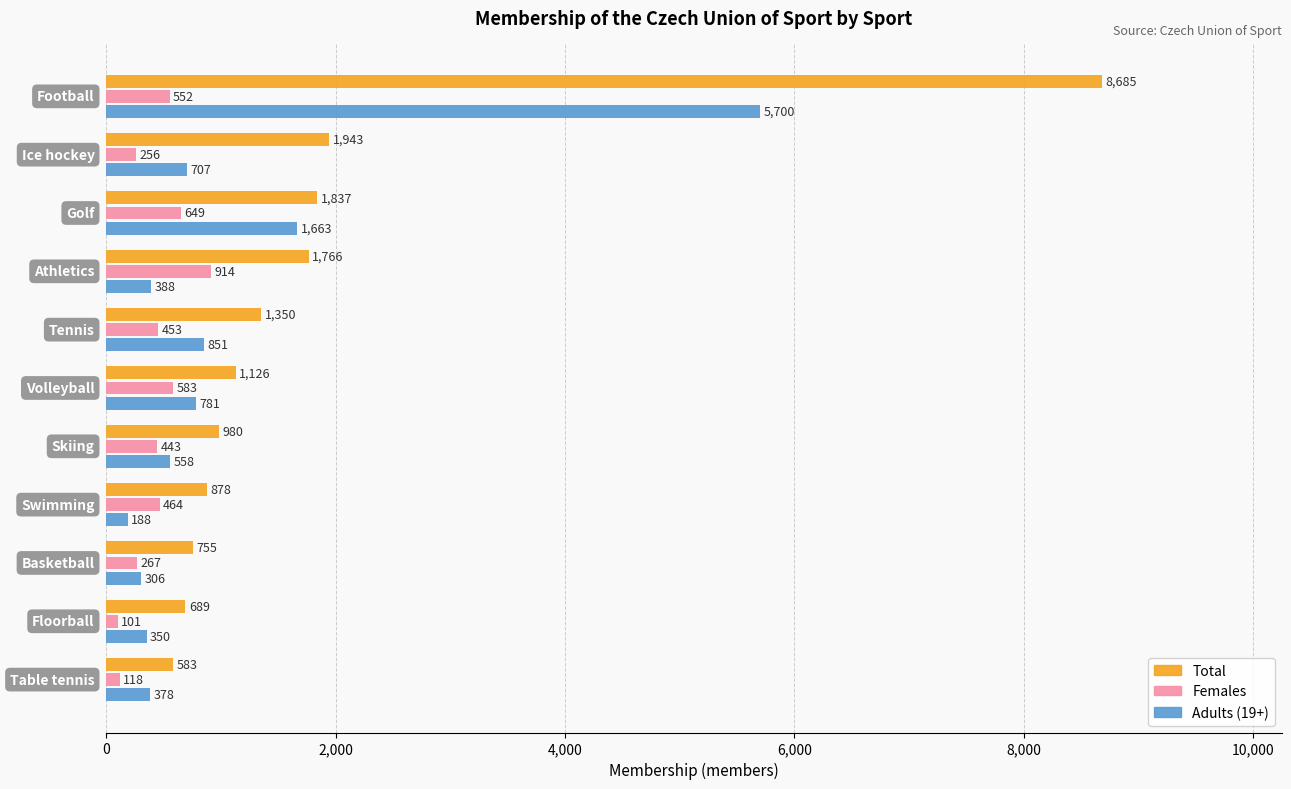

What is the average value of the Females series?

436